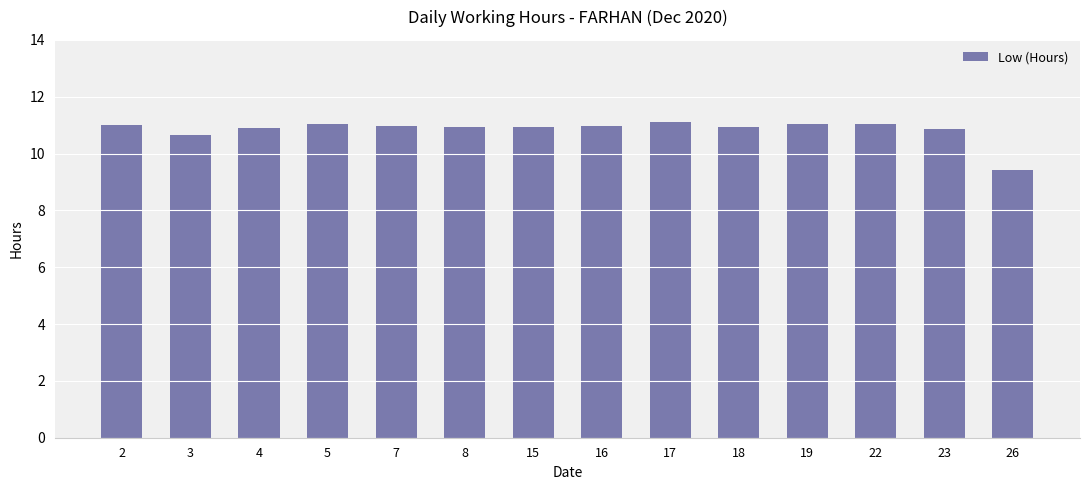

What is the value of the 1st bar from the left?

11.0